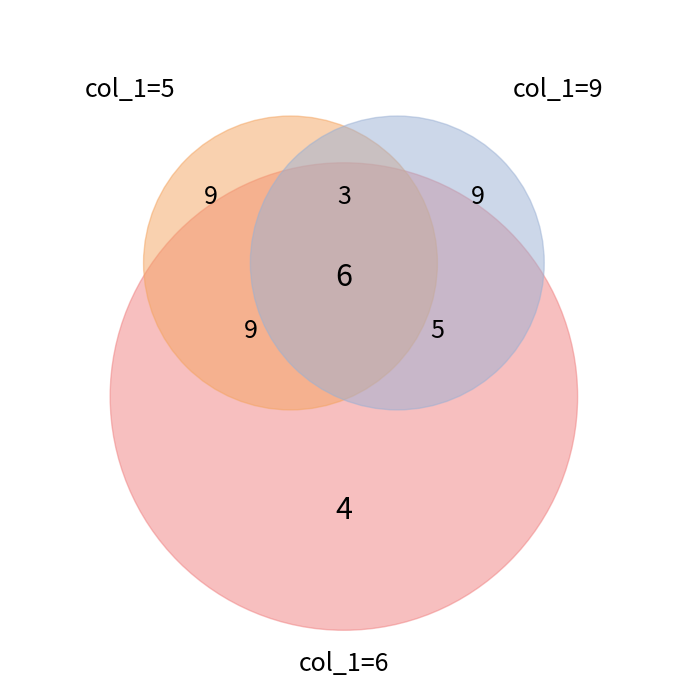

Is it true that 8 is 24% of the pie?

False